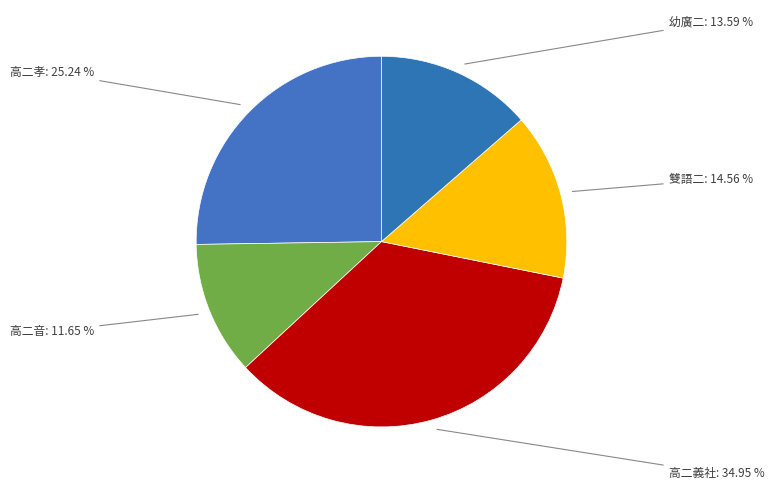

To the nearest percent, what is the average slice percentage?

20%